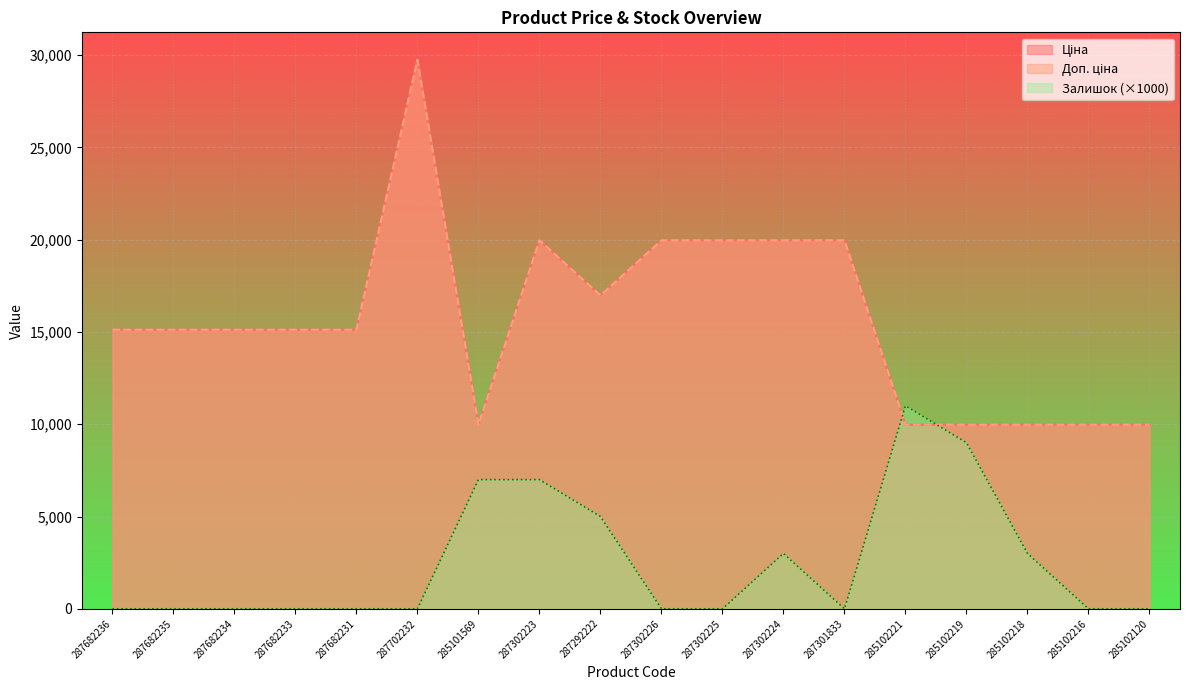

Which series has the widest spread of values?

Ціна